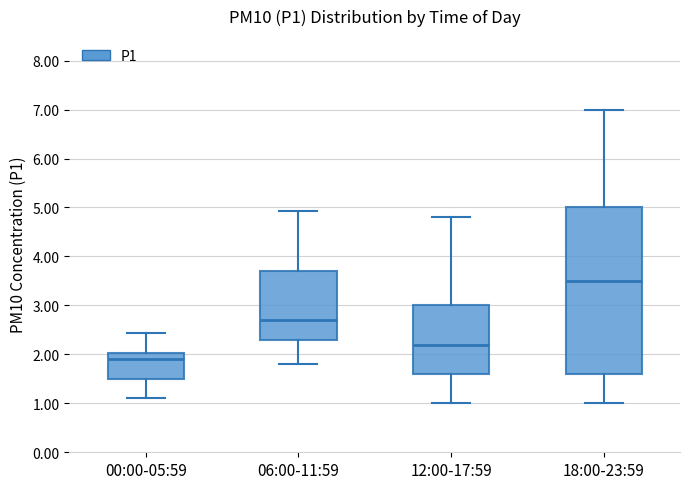

Which box has the lowest median line?

00:00-05:59